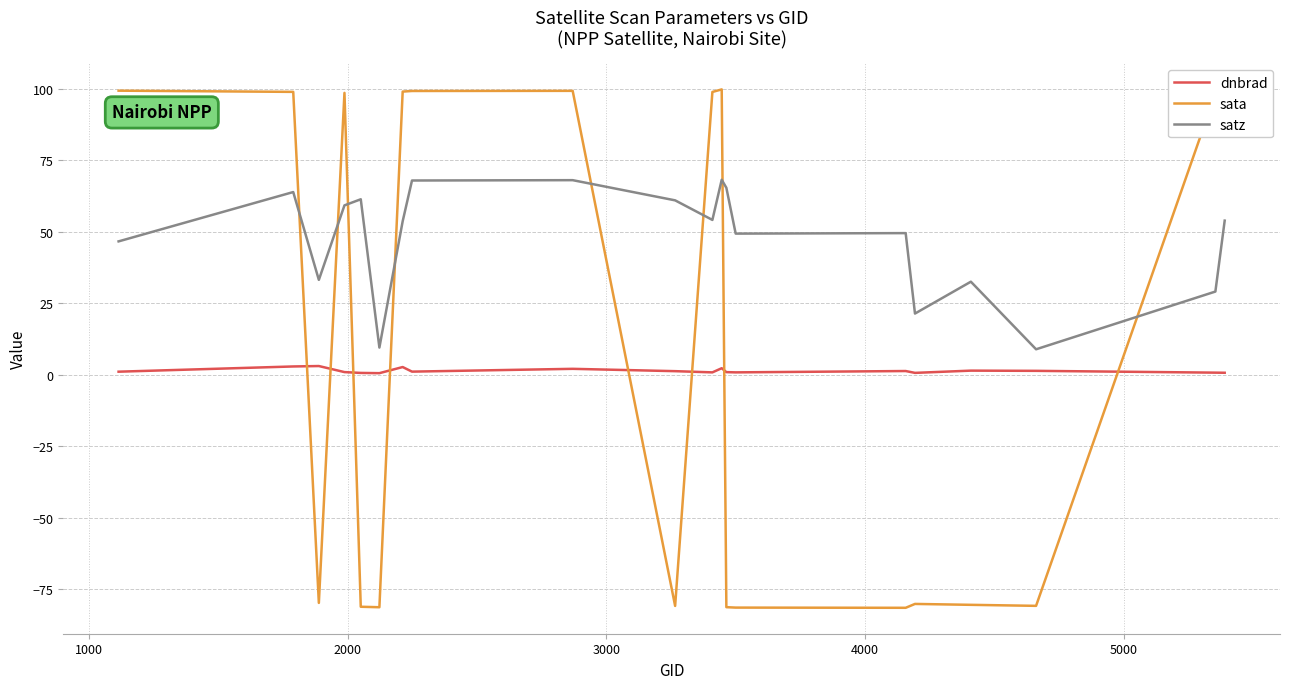

Rank the series by their maximum value, from highest to lowest.

sata, satz, dnbrad